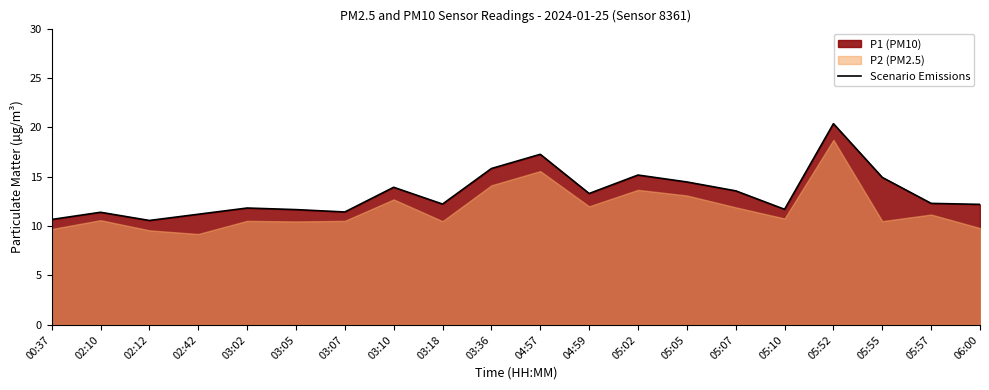

Count the number of categories in the chart.

20